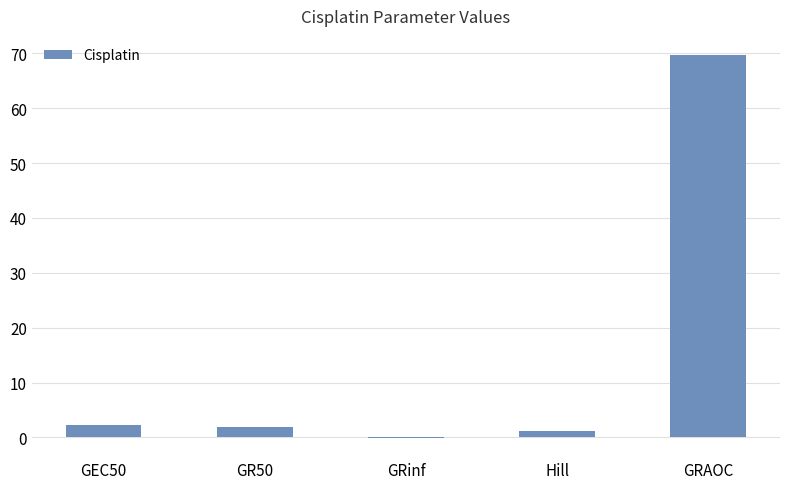

What is the greatest value displayed?

69.7